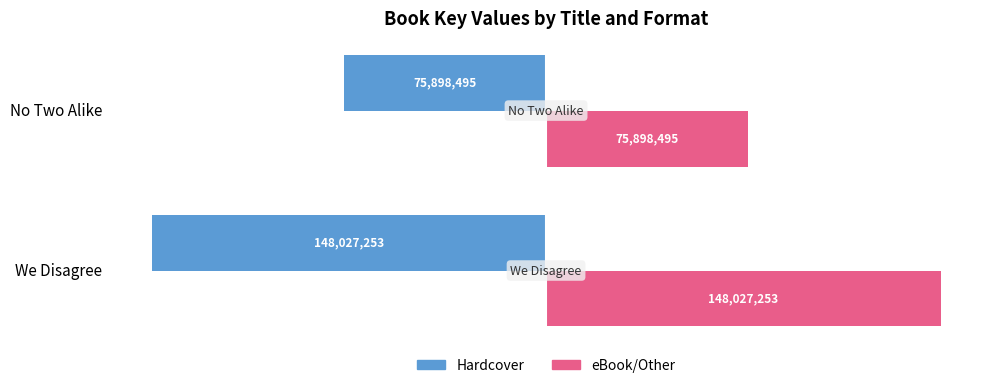

List the labels in order of eBook/Other value, smallest first.

No Two Alike, We Disagree